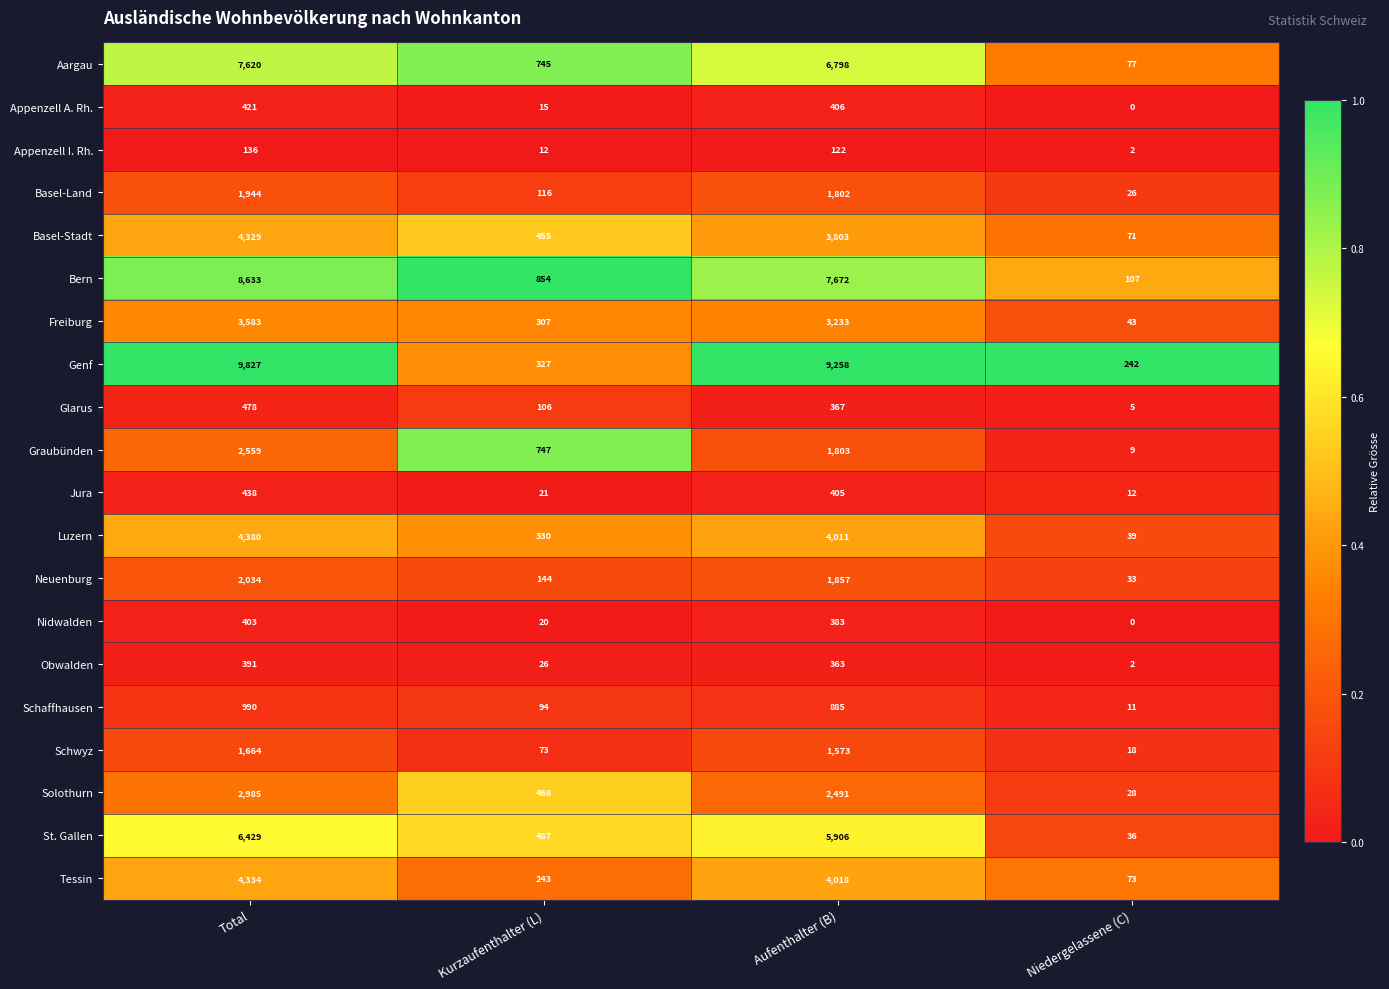

How many Glarus values are between 106 and 478?

3